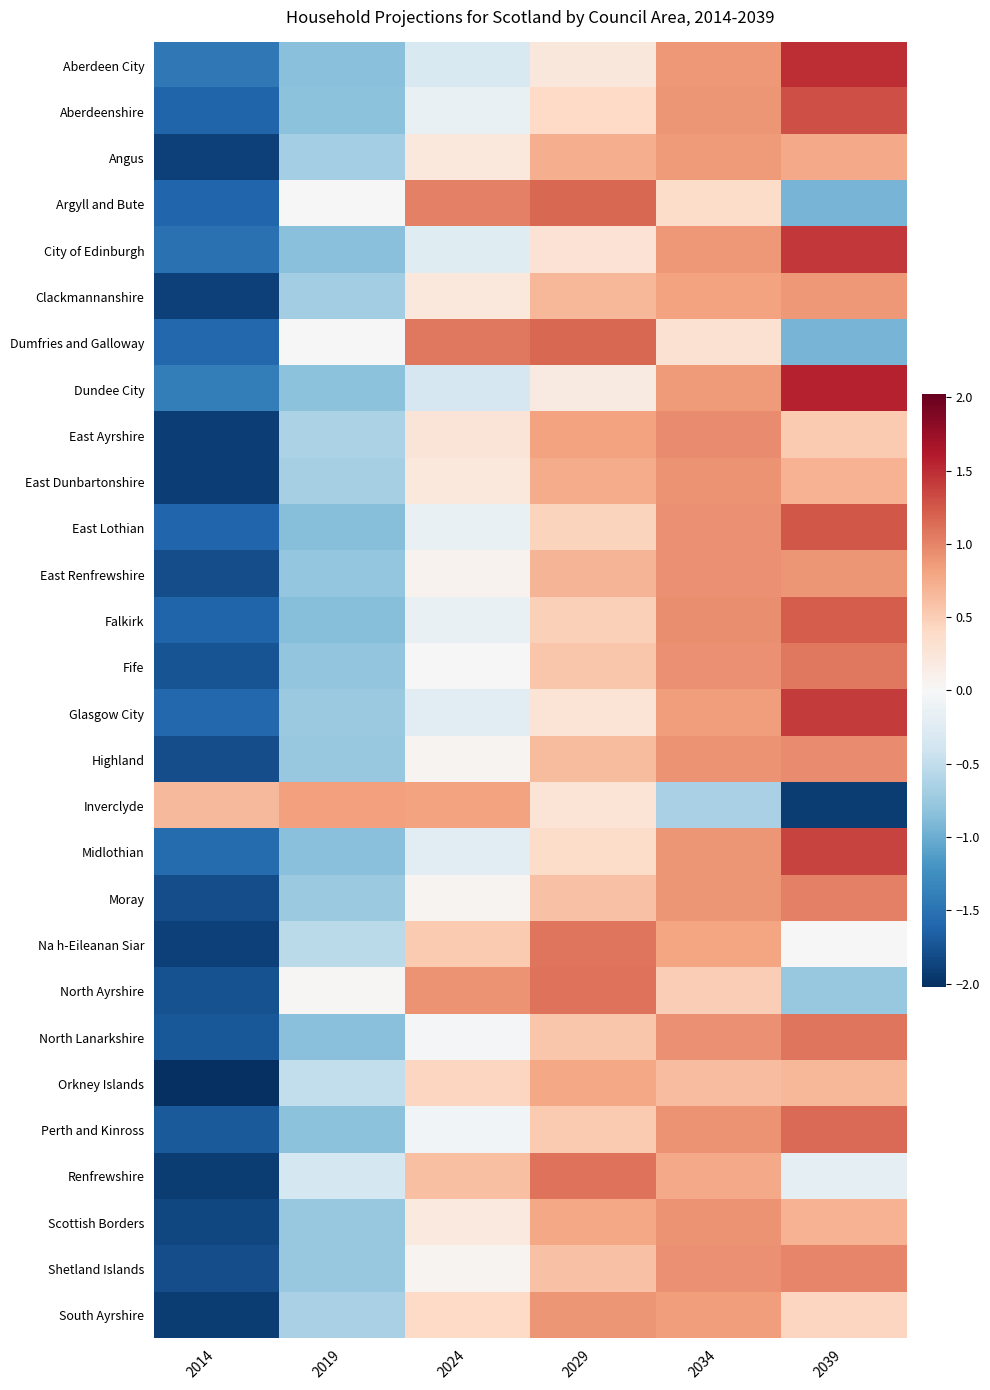

Rank the series at 2029 from highest to lowest value.

Argyll and Bute, Dumfries and Galloway, Renfrewshire, North Ayrshire, Na h-Eileanan Siar, South Ayrshire, East Ayrshire, Scottish Borders, Orkney Islands, East Dunbartonshire, Angus, East Renfrewshire, Clackmannanshire, Highland, Shetland Islands, Moray, North Lanarkshire, Fife, Perth and Kinross, Falkirk, East Lothian, Aberdeenshire, Midlothian, City of Edinburgh, Glasgow City, Inverclyde, Aberdeen City, Dundee City